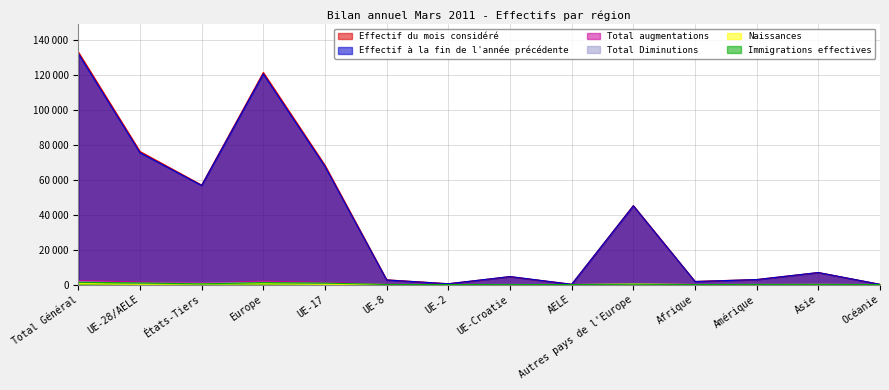

What is the value of the Total augmentations point at the 4th from the left?

1977